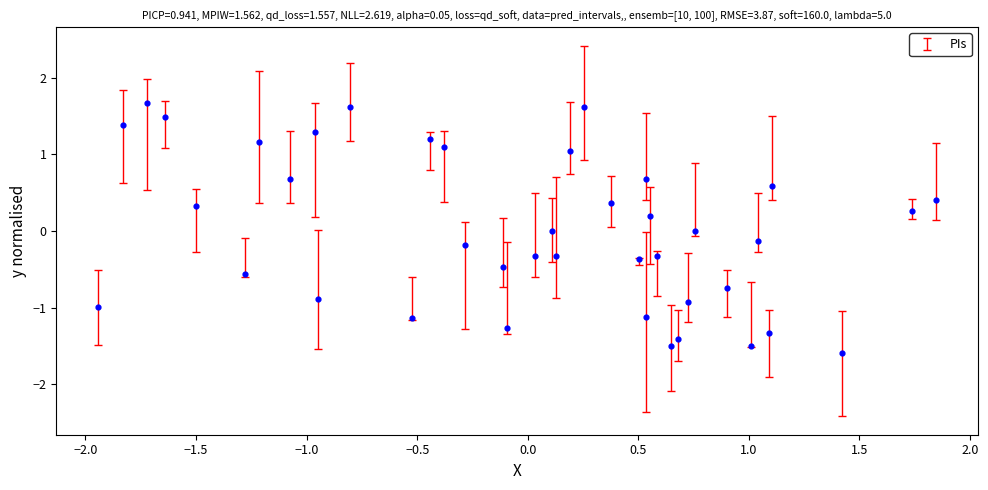

What is the range of Y values (max minus min)?

3.3